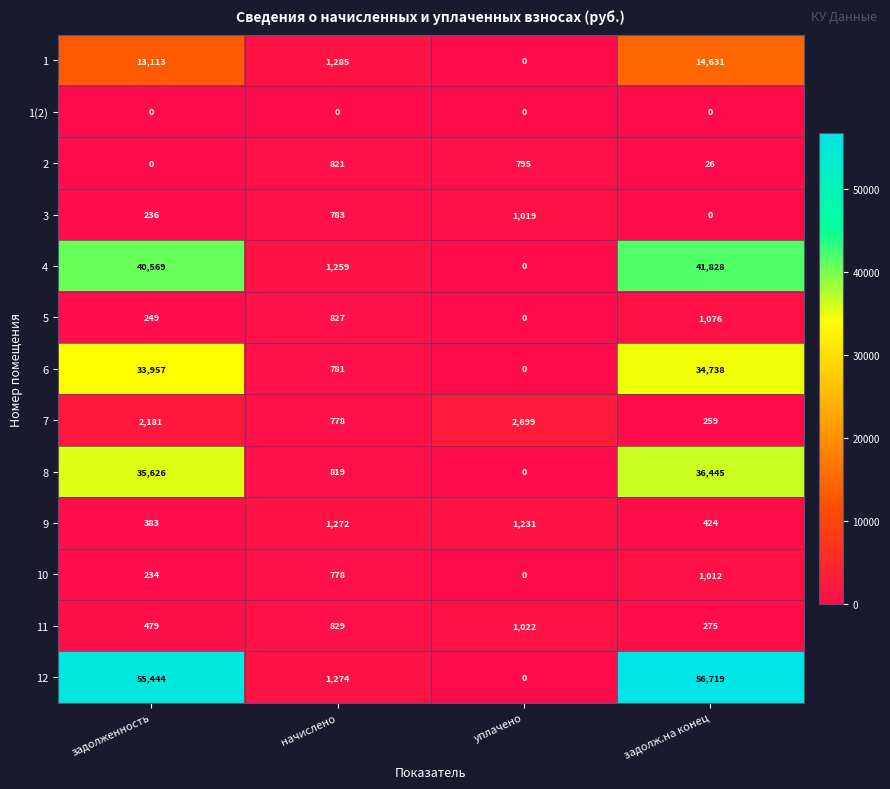

At which category is the sum across all series the highest?

задолж.на конец